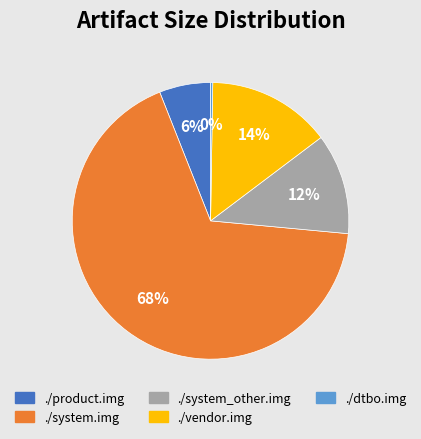

What percentage is the ./vendor.img slice, to the nearest percent?

14%